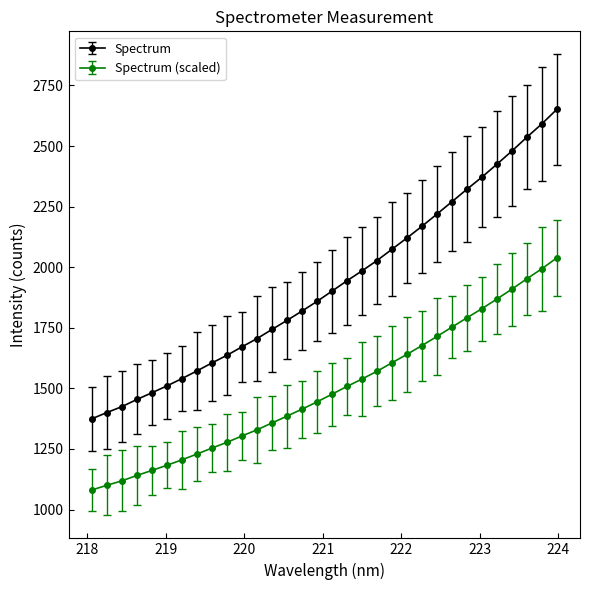

List the series in order of their overall mean, highest first.

Spectrum, Spectrum (scaled)